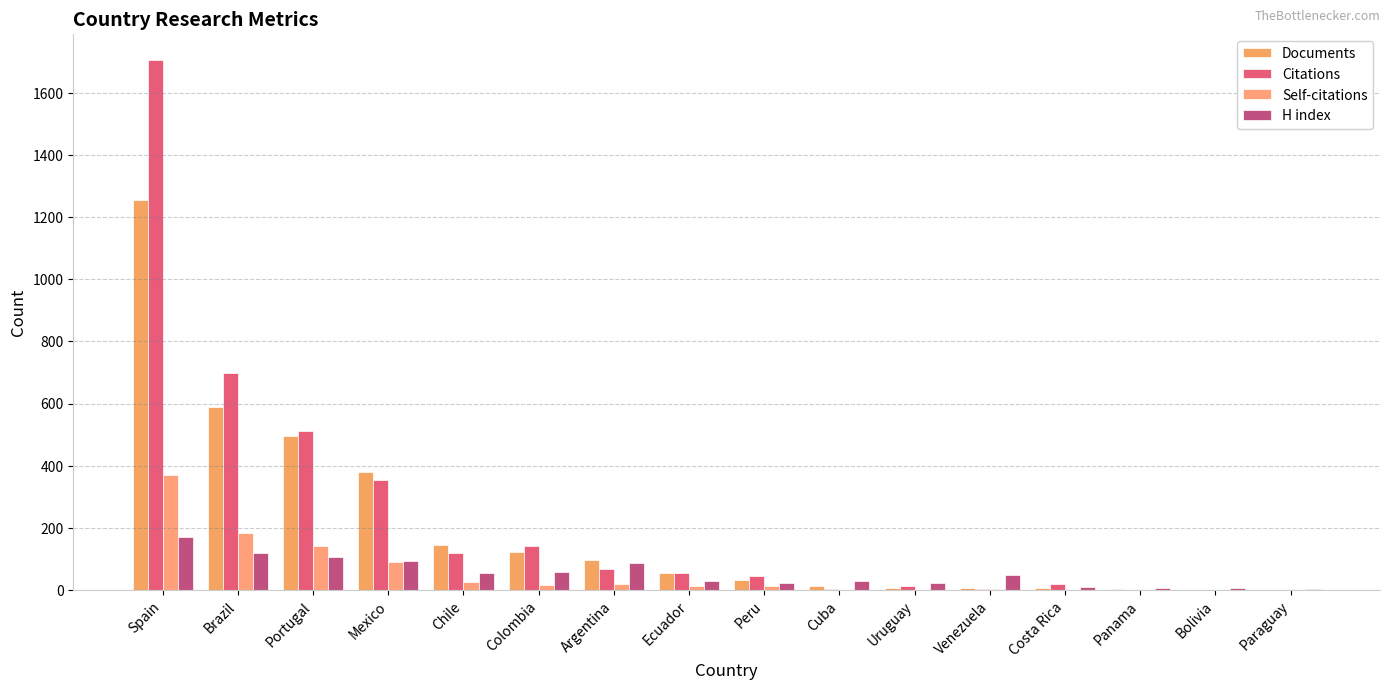

Which category has the lowest value in the Self-citations series?

Uruguay